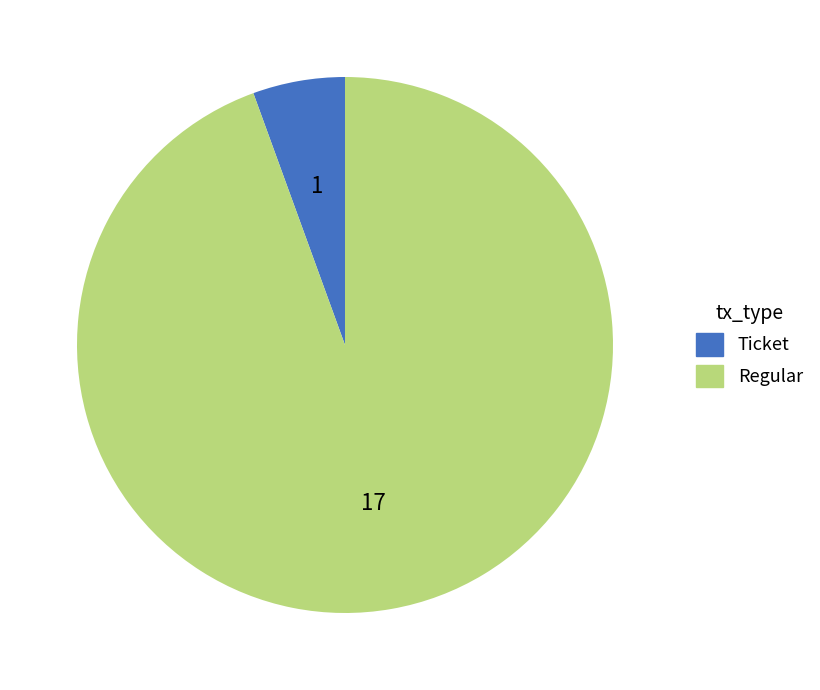

Does any single category account for the majority?

Yes